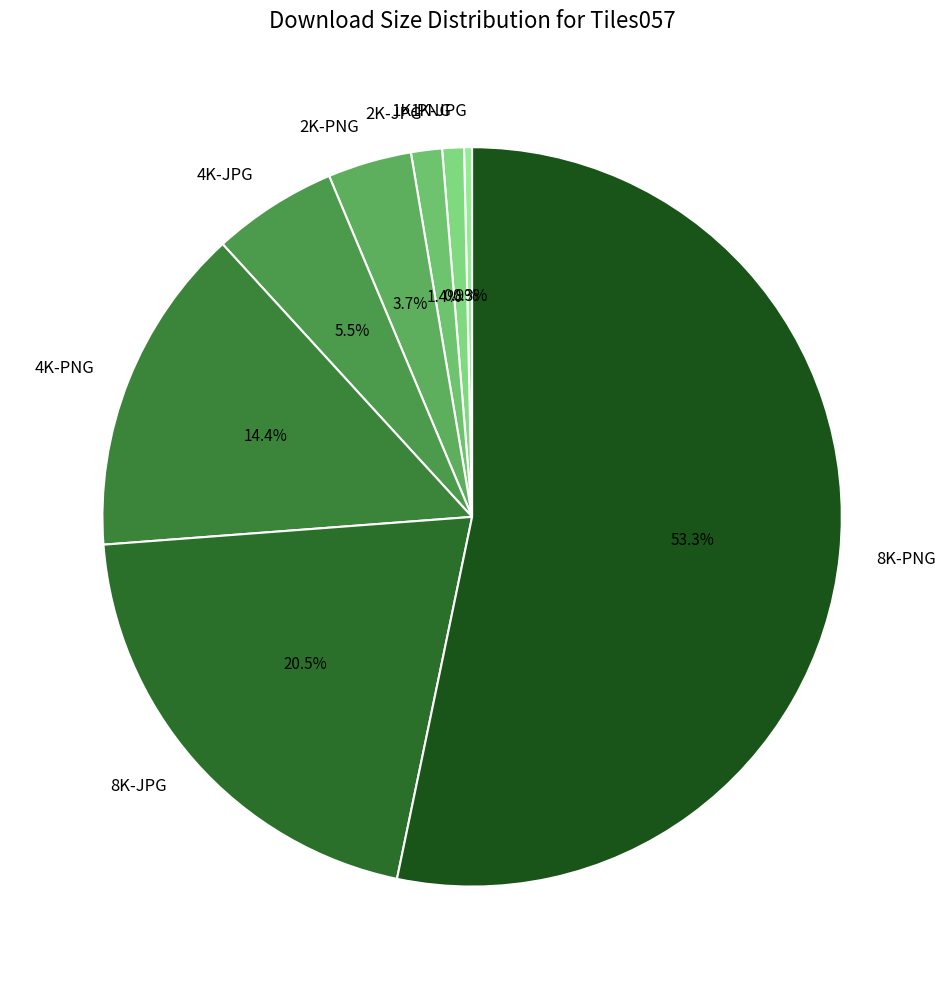

Between 1K-PNG and 1K-JPG, which is larger?

1K-PNG